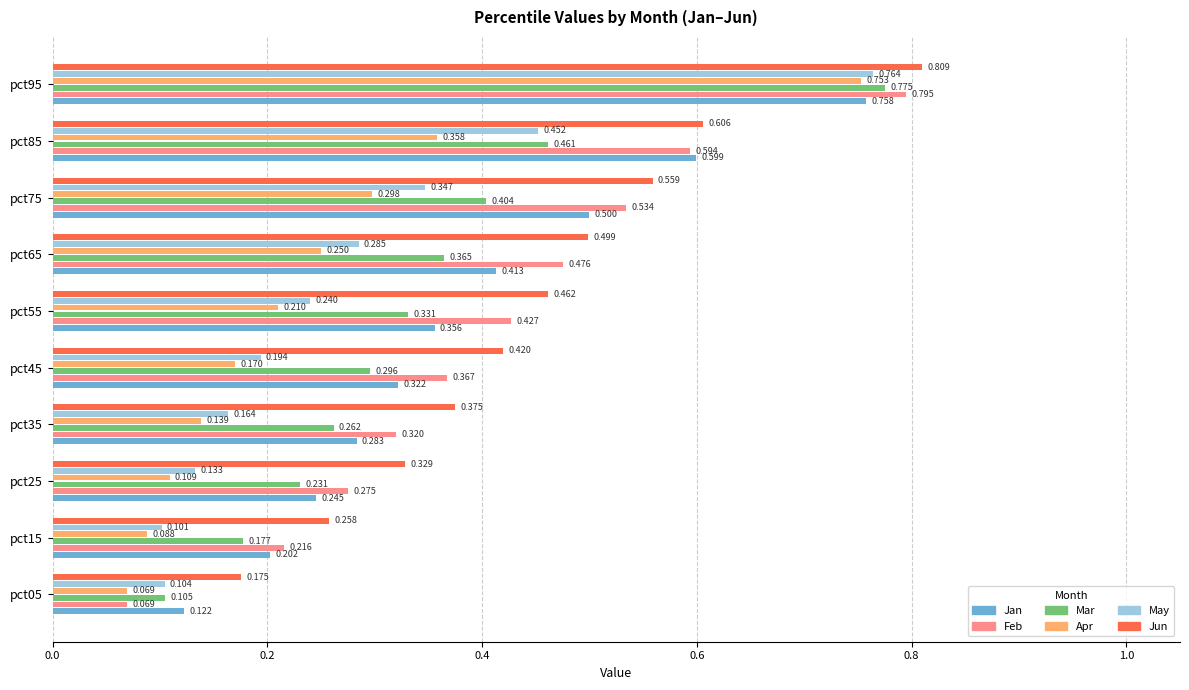

Between pct25 and pct45, which series saw the biggest shift?

Feb